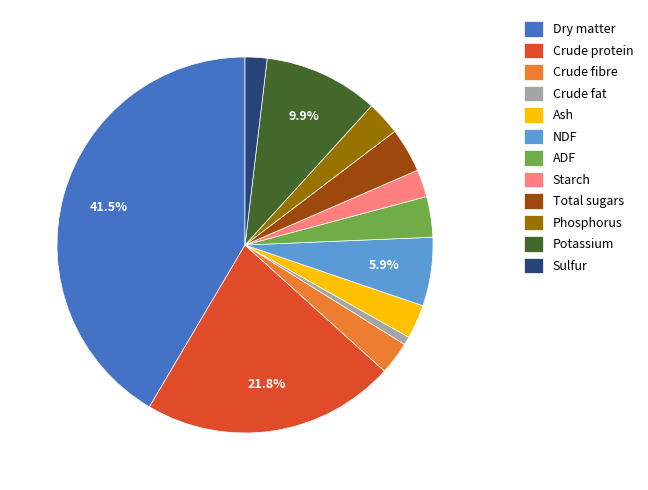

Combined, do Crude fat and NDF account for over 50%?

No